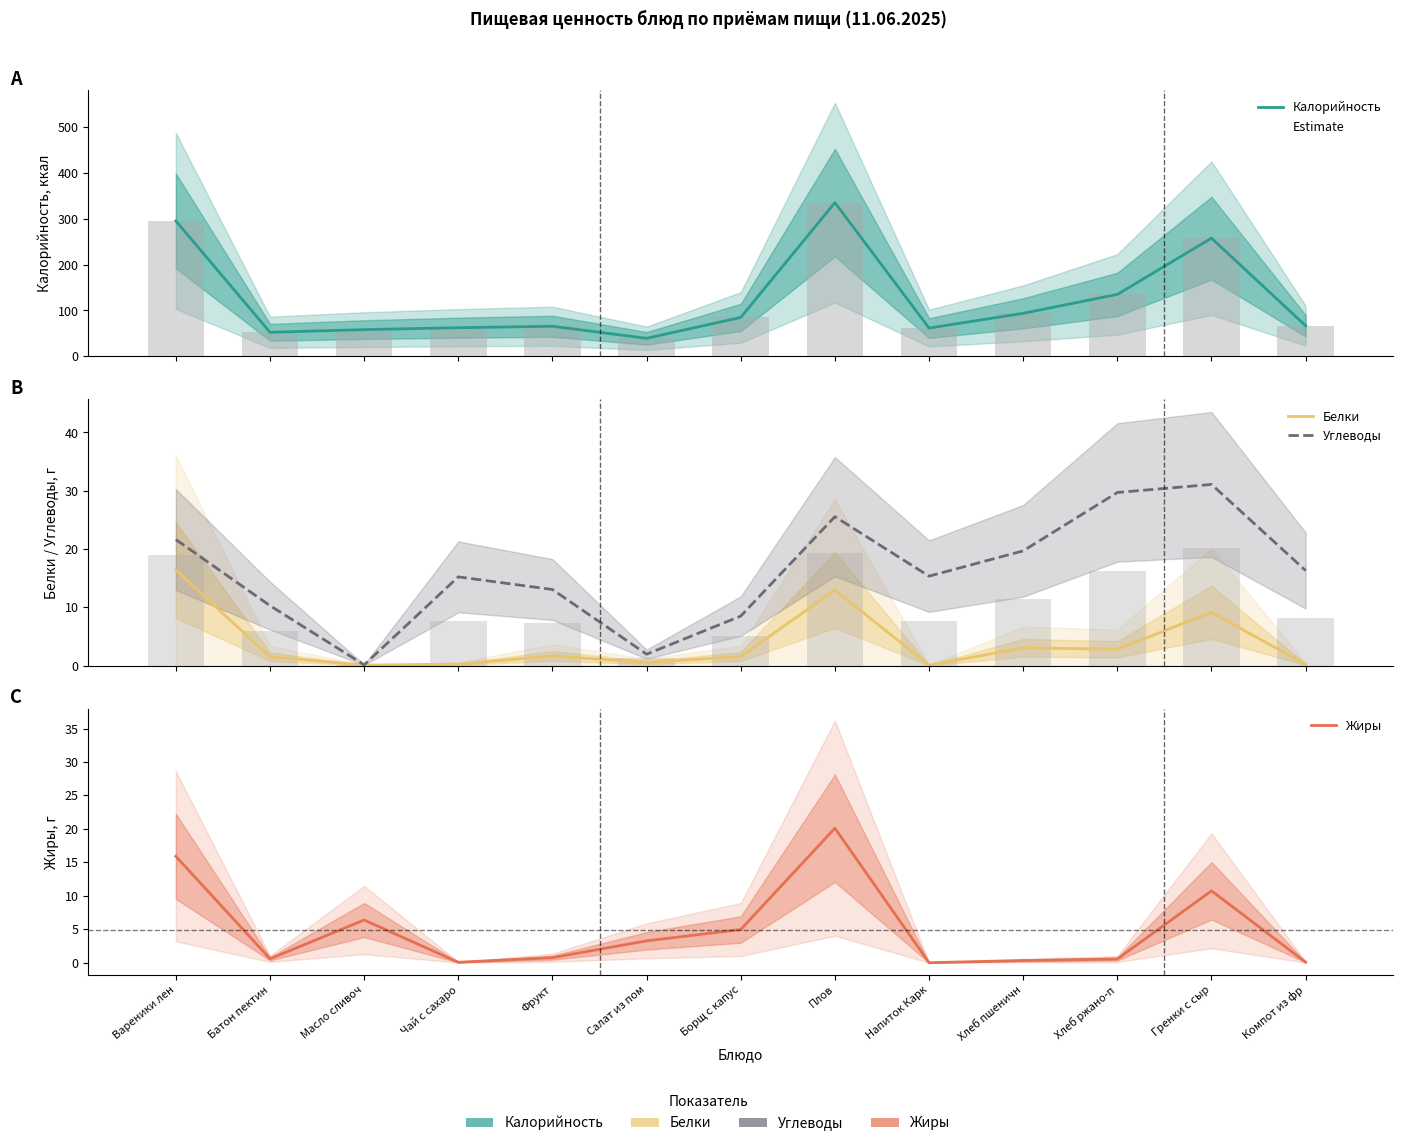

At which label does Жиры reach its minimum?

Напиток Карк